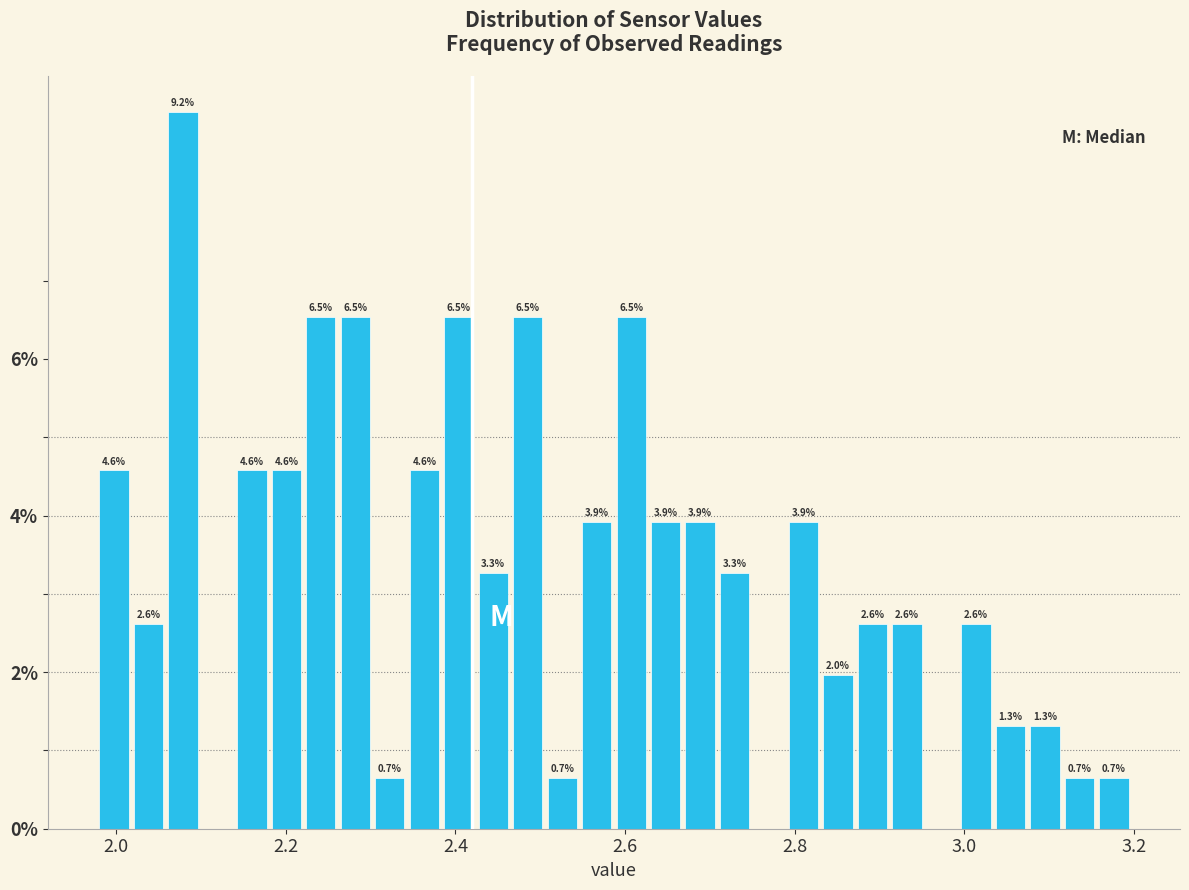

Read against the x-axis, roughly where is the centre of the tallest bar?

2.08